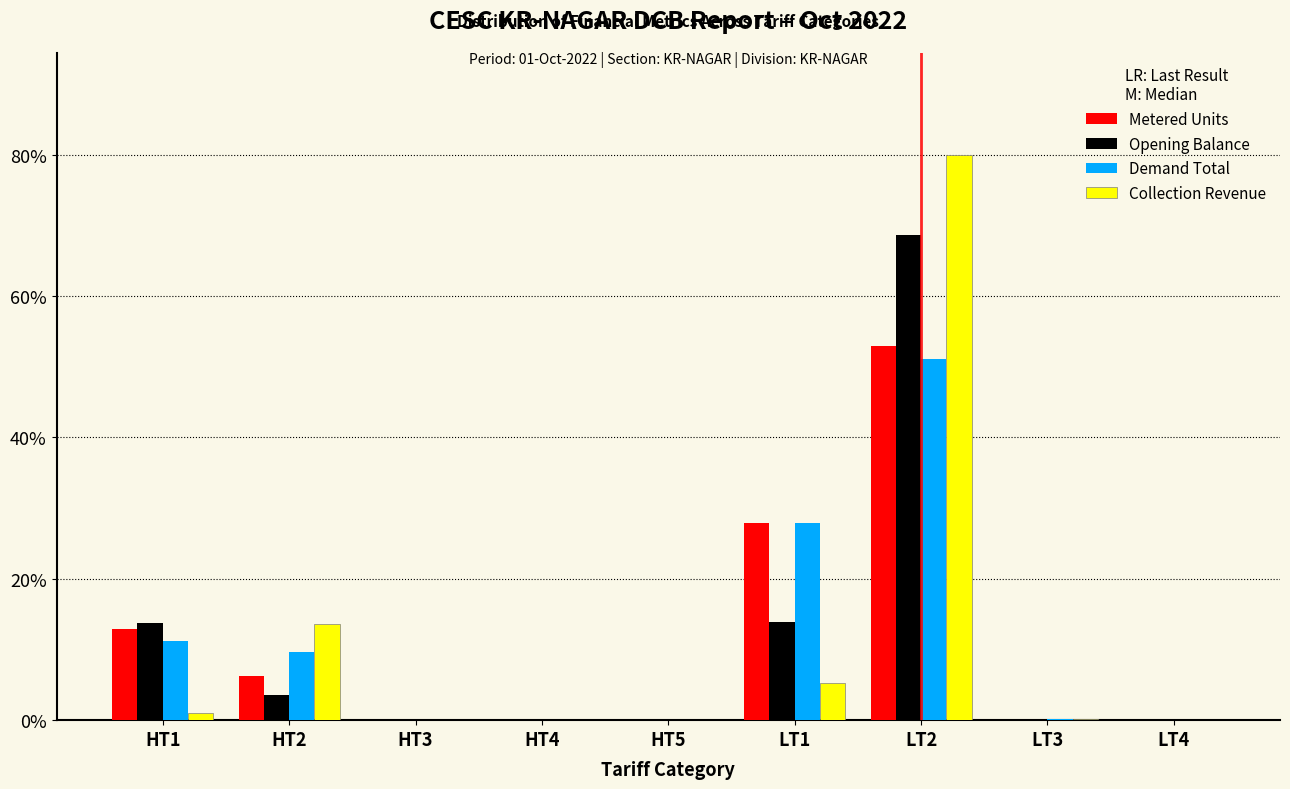

At which category is the sum across all series the highest?

LT2